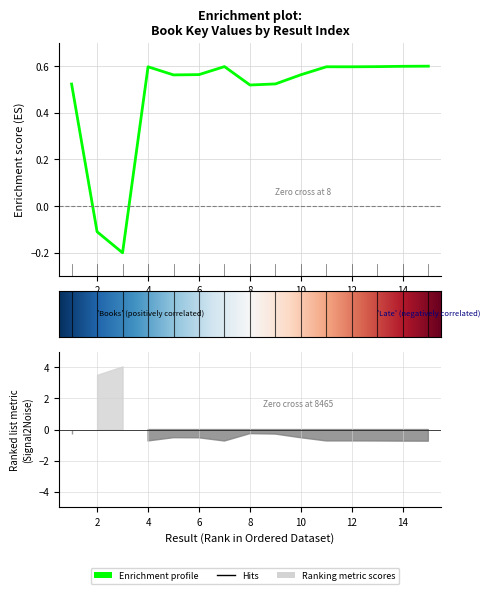

At which category does the chart reach its minimum across all series?

3